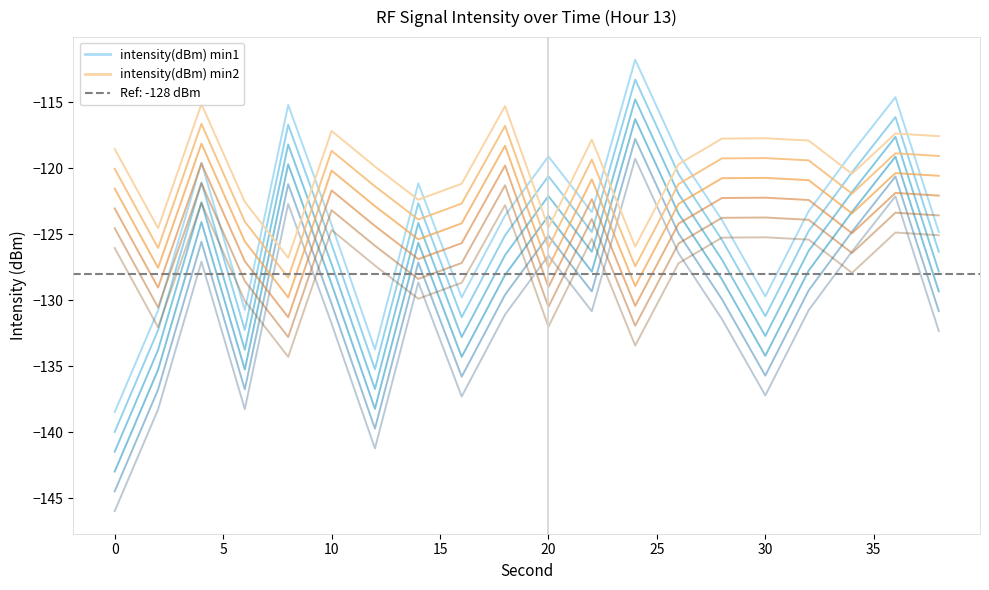

How many interior local peaks does the intensity(dBm) min2 (offset 0) series have?

6